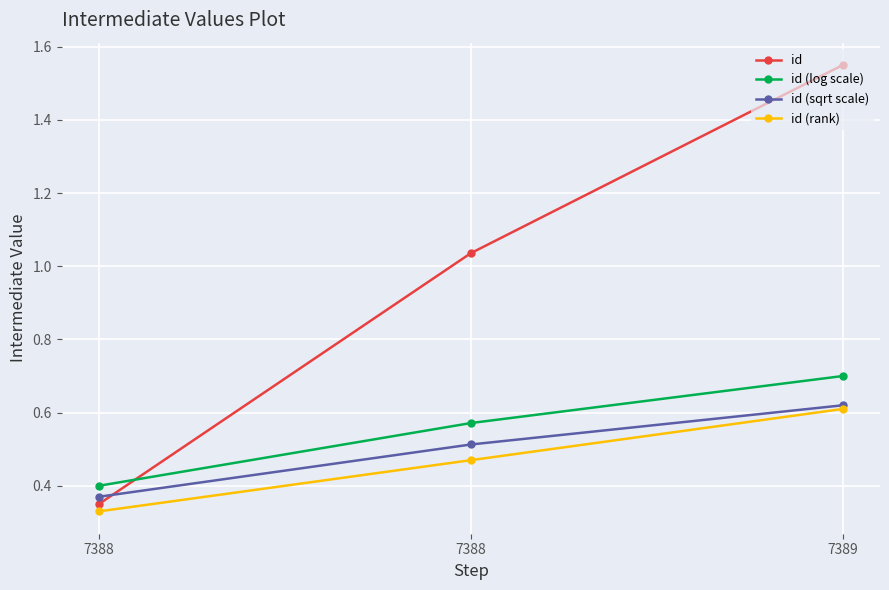

At which category does the chart reach its minimum across all series?

7388